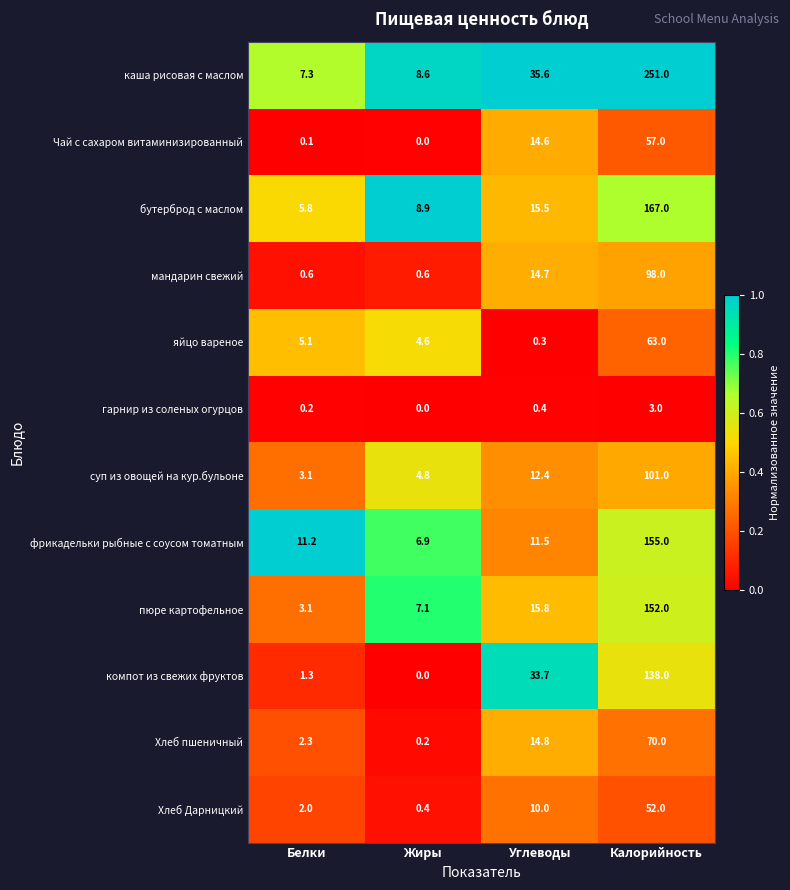

What is the difference between the highest and lowest values at Жиры?

8.9